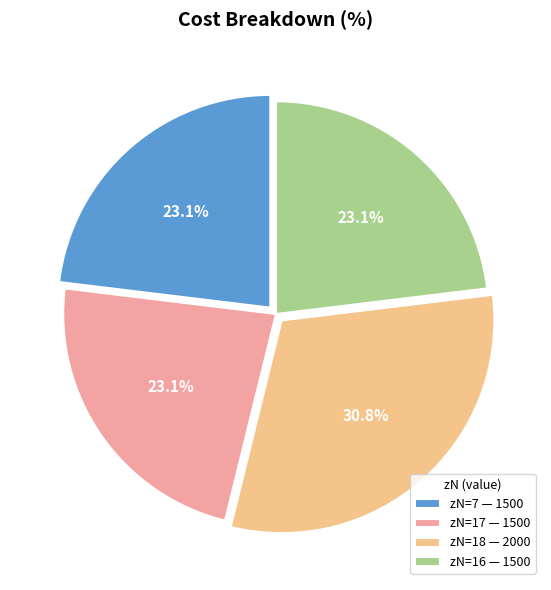

Does any single category account for the majority?

No